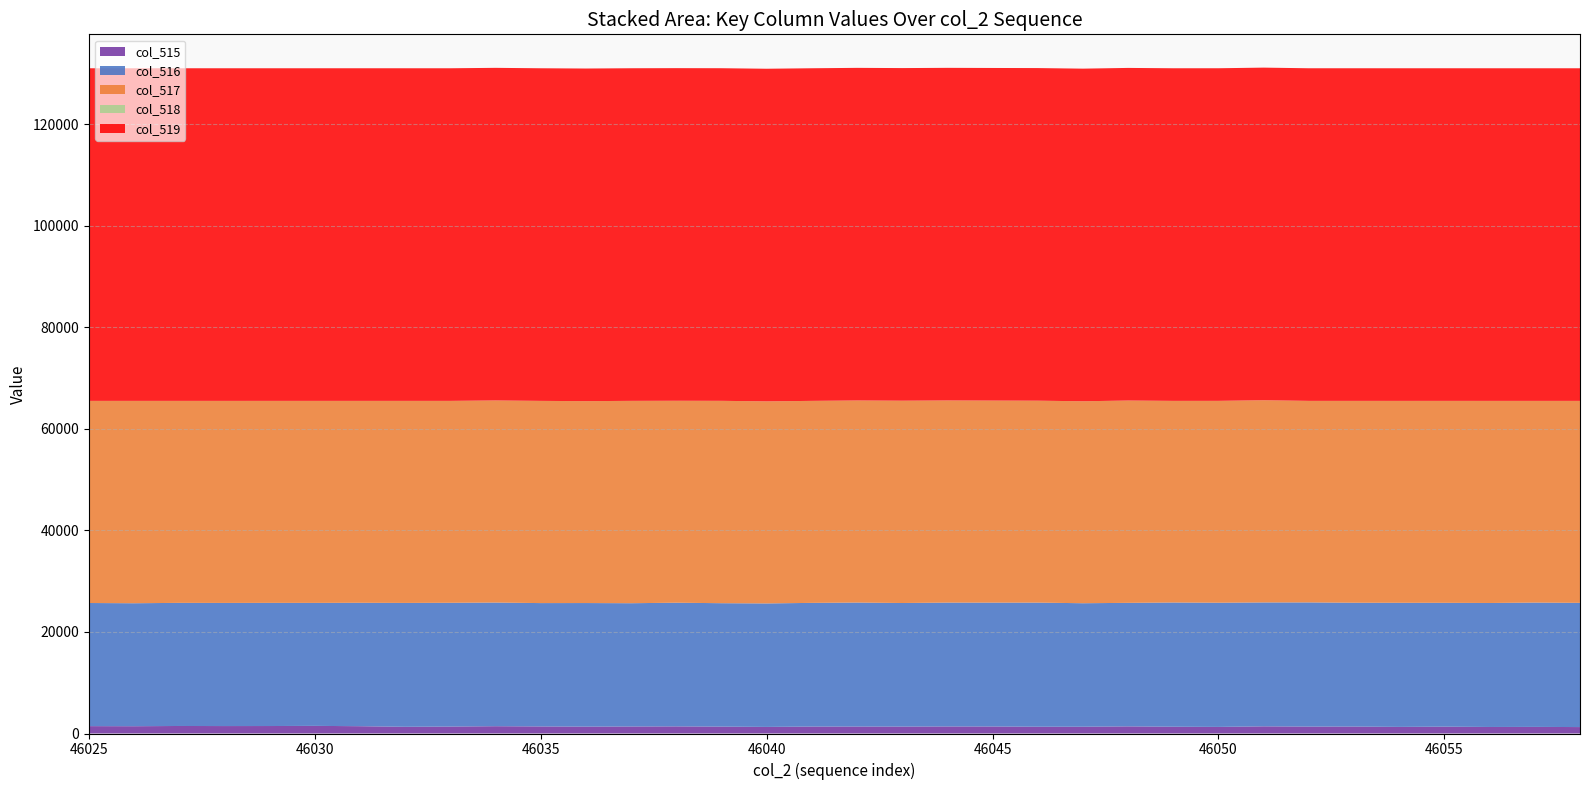

Reading left to right, extract all data points from this chart.

col_516: 46025=24258	46026=24231	46027=24257	46028=24260	46029=24266	46030=24230	46031=24316	46032=24405	46033=24387	46034=24361	46035=24302	46036=24345	46037=24288	46038=24364	46039=24315	46040=24332	46041=24367	46042=24426	46043=24347	46044=24402	46045=24403	46046=24450	46047=24331	46048=24336	46049=24472	46050=24469	46051=24411	46052=24463	46053=24396	46054=24452	46055=24398	46056=24430	46057=24493	46058=24473
col_517: 46025=39823	46026=39869	46027=39796	46028=39808	46029=39796	46030=39801	46031=39780	46032=39807	46033=39780	46034=39815	46035=39839	46036=39781	46037=39867	46038=39790	46039=39870	46040=39811	46041=39799	46042=39814	46043=39858	46044=39824	46045=39807	46046=39785	46047=39792	46048=39860	46049=39726	46050=39769	46051=39837	46052=39707	46053=39769	46054=39781	46055=39786	46056=39818	46057=39740	46058=39794
col_518: 46025=0	46026=1	46027=2	46028=0	46029=1	46030=1	46031=2	46032=1	46033=1	46034=2	46035=0	46036=0	46037=1	46038=0	46039=0	46040=1	46041=2	46042=0	46043=1	46044=2	46045=0	46046=0	46047=1	46048=1	46049=1	46050=2	46051=1	46052=1	46053=2	46054=0	46055=2	46056=0	46057=0	46058=0
col_519: 46025=65535	46026=65535	46027=65535	46028=65535	46029=65535	46030=65535	46031=65535	46032=65535	46033=65535	46034=65535	46035=65535	46036=65535	46037=65535	46038=65535	46039=65535	46040=65535	46041=65535	46042=65535	46043=65535	46044=65535	46045=65535	46046=65535	46047=65535	46048=65535	46049=65535	46050=65535	46051=65535	46052=65535	46053=65535	46054=65535	46055=65535	46056=65535	46057=65535	46058=65535
col_515: 46025=1454	46026=1435	46027=1482	46028=1467	46029=1473	46030=1504	46031=1439	46032=1323	46033=1368	46034=1439	46035=1394	46036=1359	46037=1383	46038=1404	46039=1360	46040=1298	46041=1369	46042=1374	46043=1366	46044=1389	46045=1383	46046=1338	46047=1337	46048=1406	46049=1337	46050=1300	46051=1412	46052=1365	46053=1370	46054=1302	46055=1351	46056=1287	46057=1302	46058=1268